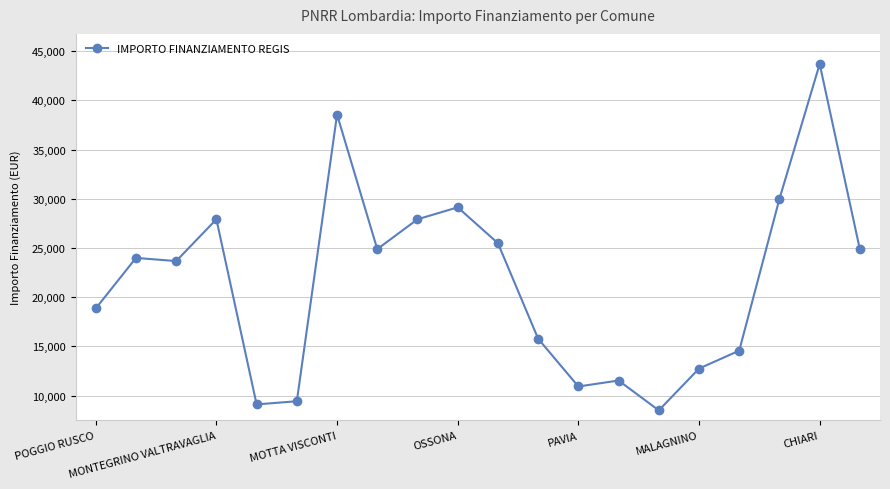

What is the value of the 9th point from the left?

27922